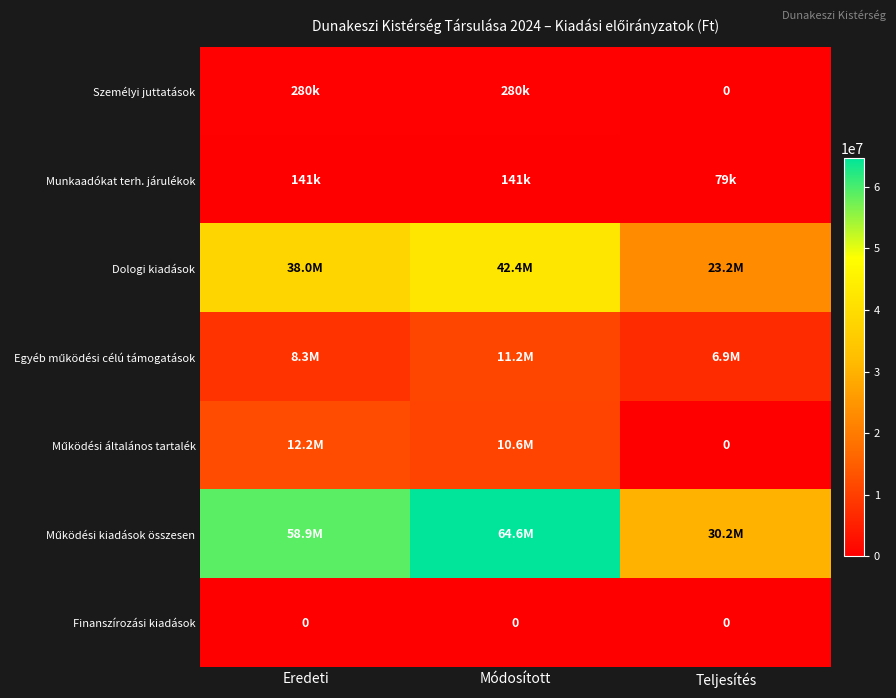

True or false: Finanszírozási kiadások has a value of 0 at Eredeti.

True